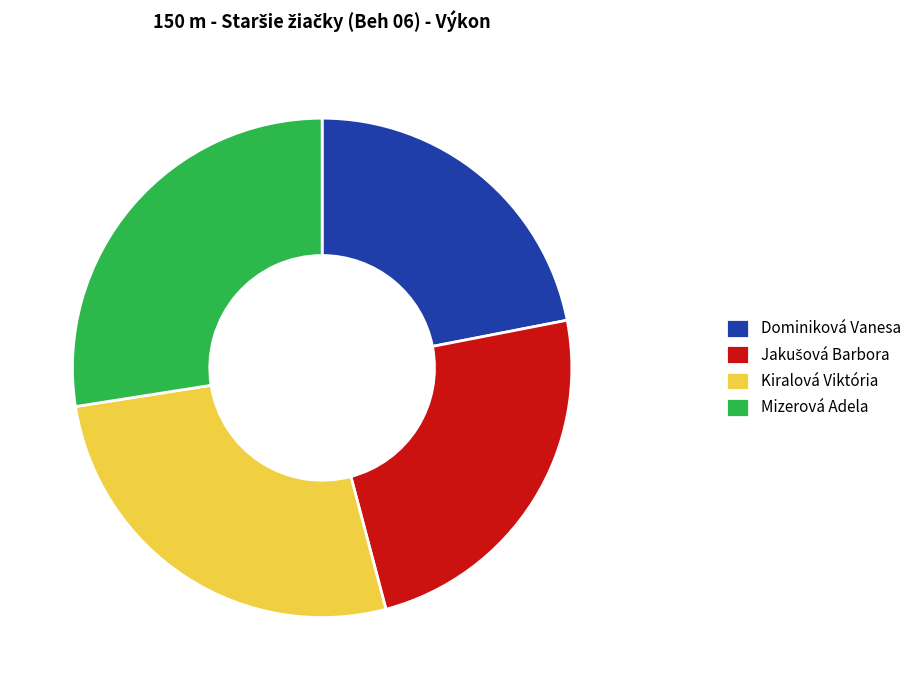

Which category has the biggest portion of the pie?

Mizerová Adela